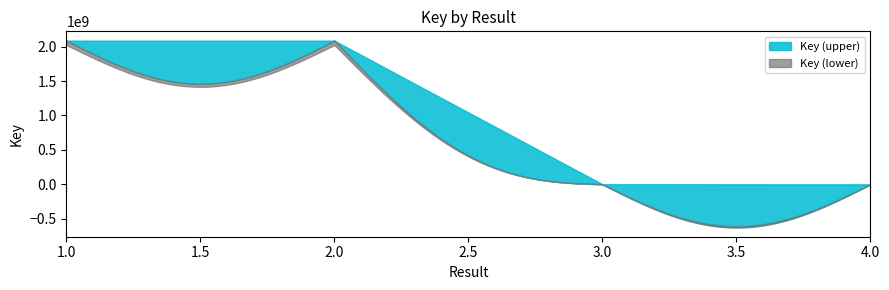

At which label does Key first exceed 2086669444?

2